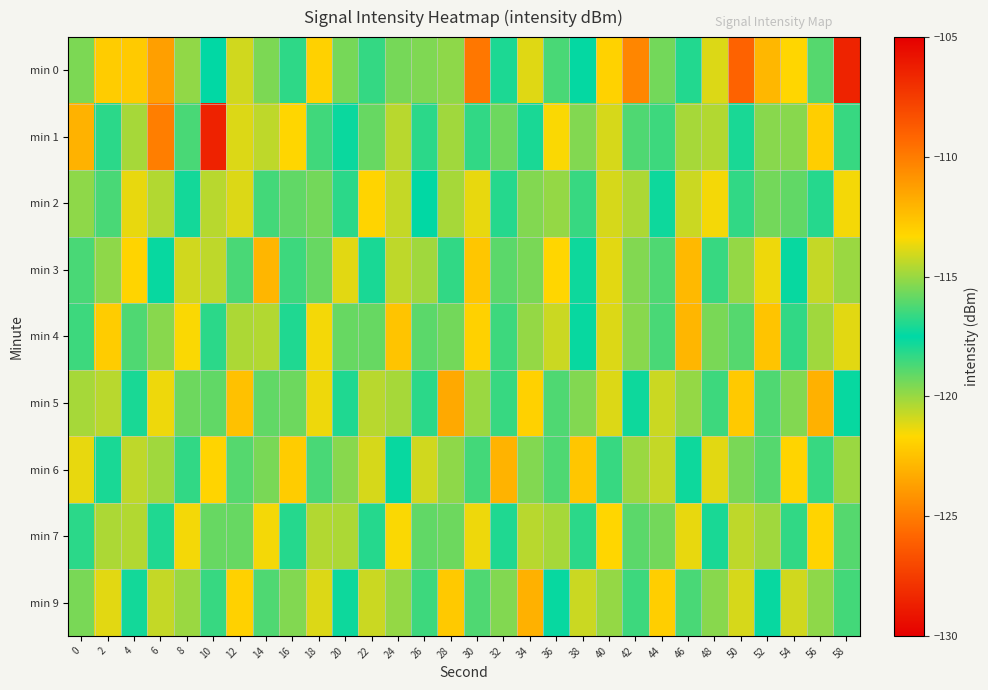

Which series has the widest spread of values?

min 0